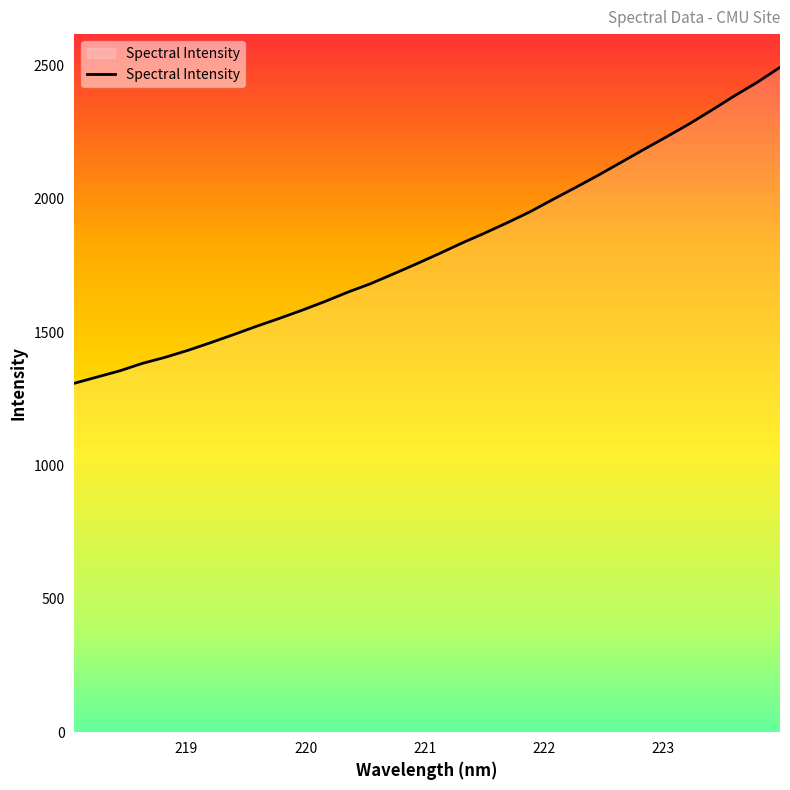

What is the smallest value displayed?

1308.4